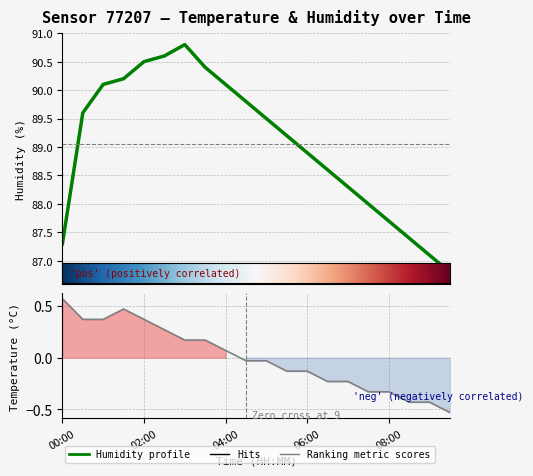

Reading right to left, list all the values displayed in this chart.

temperature: 09:30=-0.5	09:00=-0.4	08:30=-0.4	08:00=-0.3	07:30=-0.3	07:00=-0.2	06:30=-0.2	06:00=-0.1	05:30=-0.1	05:00=-0.0	04:30=-0.0	04:00=0.1	03:30=0.2	03:00=0.2	02:30=0.3	02:00=0.4	01:30=0.5	01:00=0.4	00:30=0.4	00:00=0.6
humidity: 09:30=86.8	09:00=87.1	08:30=87.4	08:00=87.7	07:30=88.0	07:00=88.3	06:30=88.6	06:00=88.9	05:30=89.2	05:00=89.5	04:30=89.8	04:00=90.1	03:30=90.4	03:00=90.8	02:30=90.6	02:00=90.5	01:30=90.2	01:00=90.1	00:30=89.6	00:00=87.3